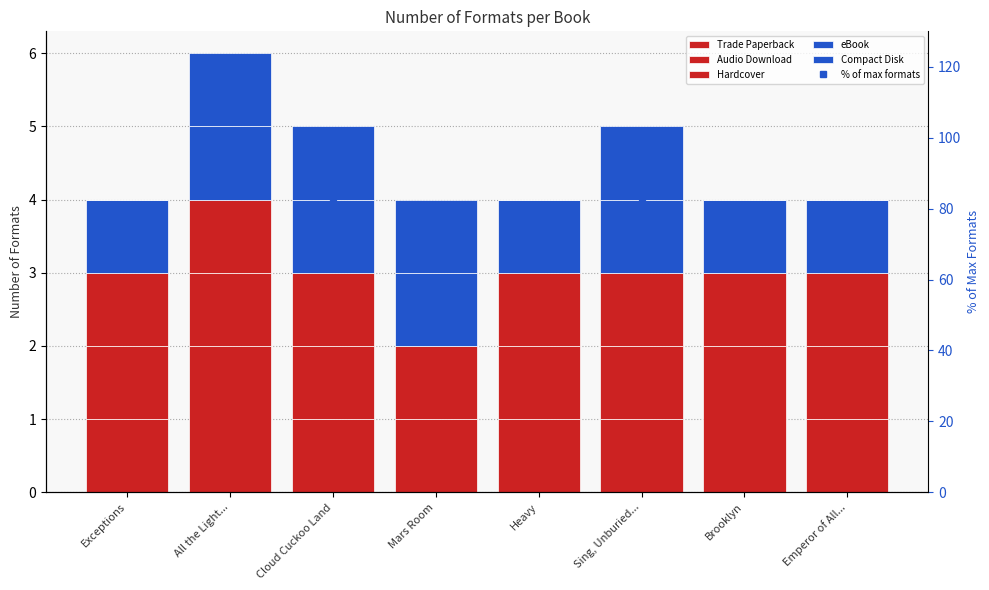

Which category has the highest value in the Audio Download series?

Exceptions